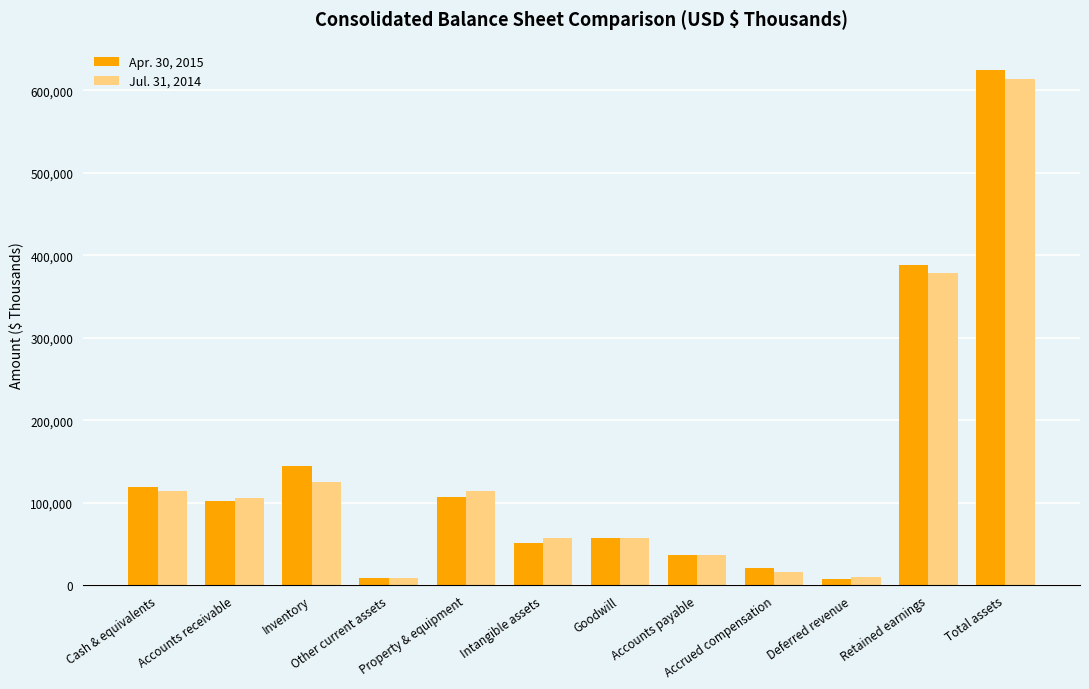

What is the total value across all series at Accrued compensation?

36959